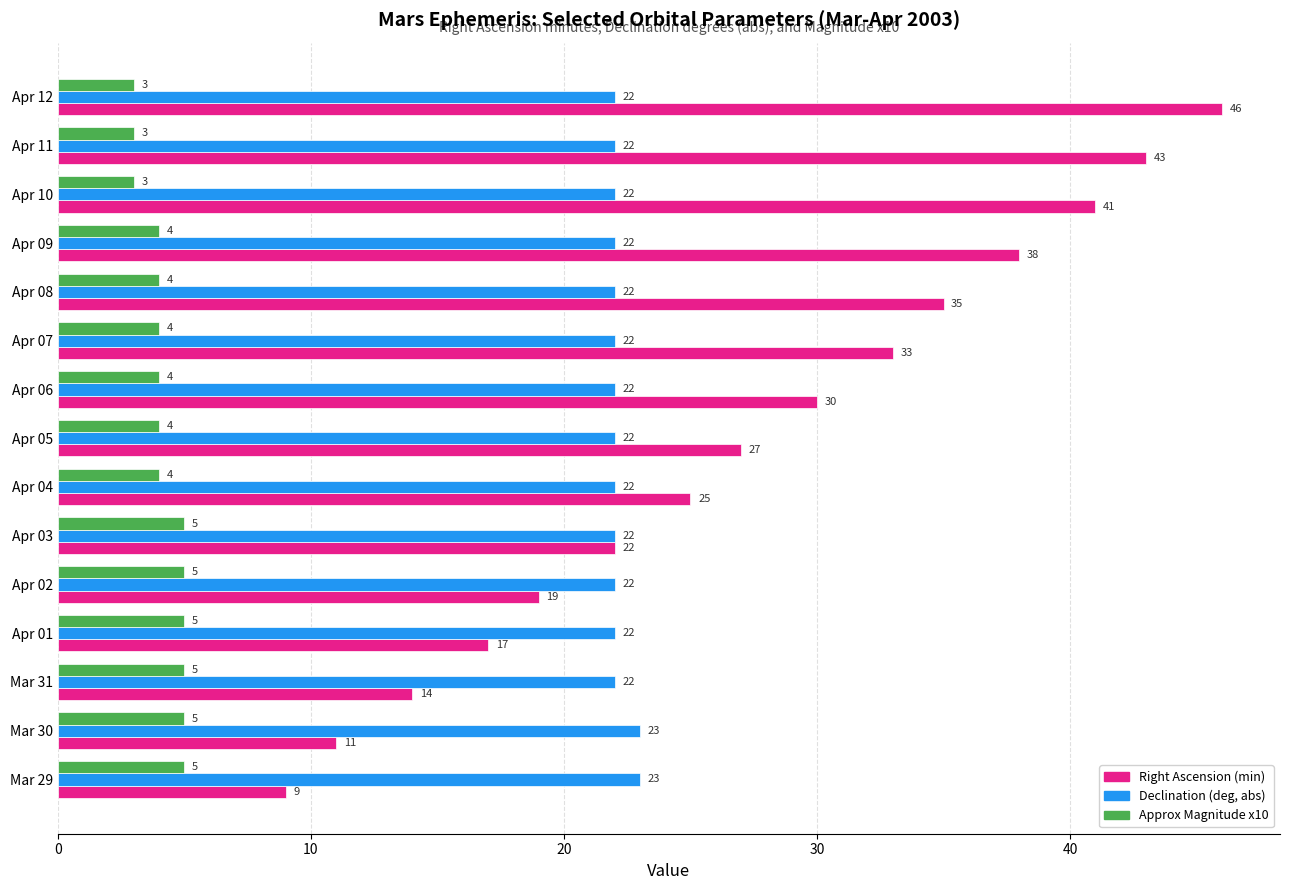

Count the number of categories in the chart.

15